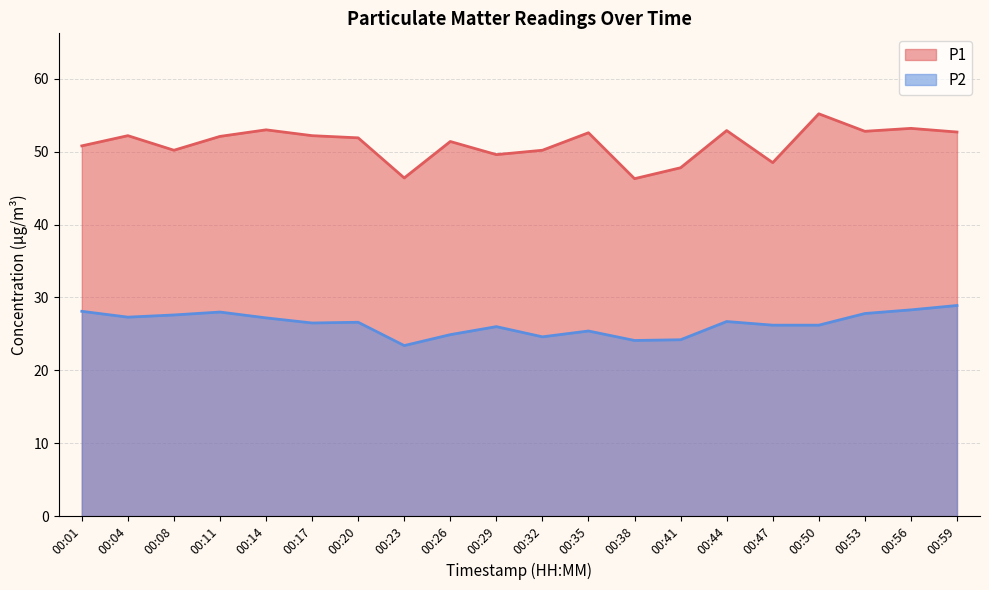

Is the value of P1 at 00:50 greater than the value of P2 at 00:56?

Yes